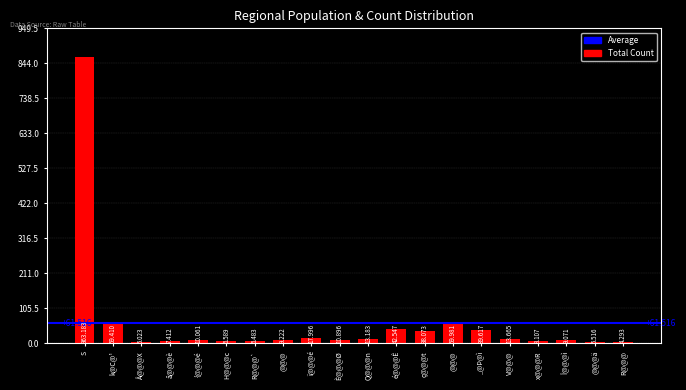

Does the chart contain any negative values?

No